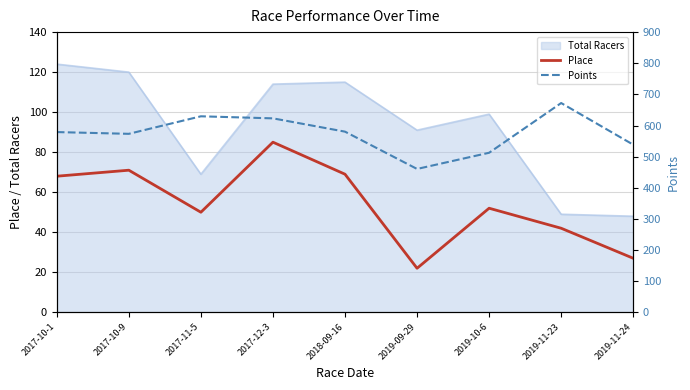

The value of Place at 2019-10-6 is 26.1. True or false?

False